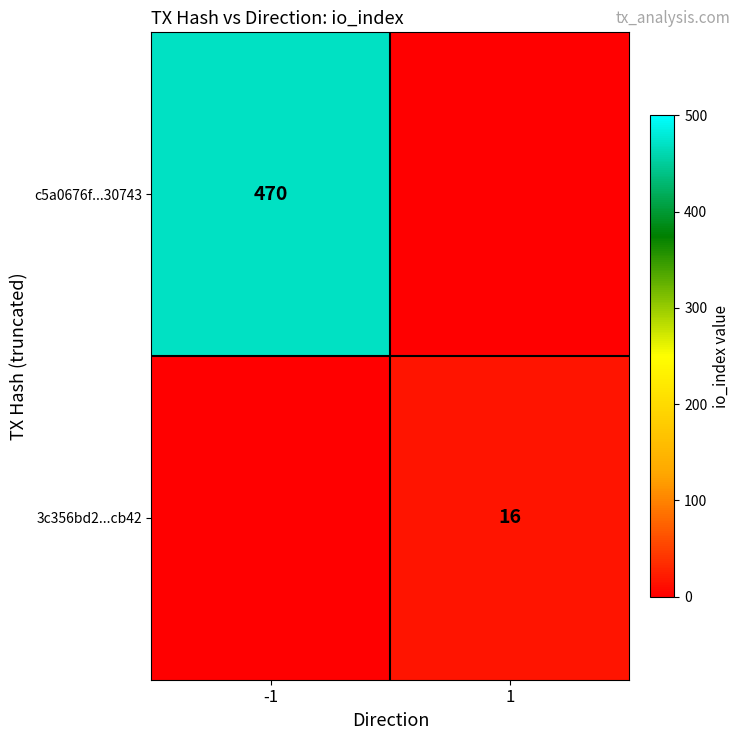

The c5a0676f...30743 series shows 470 at -1. True or false?

True